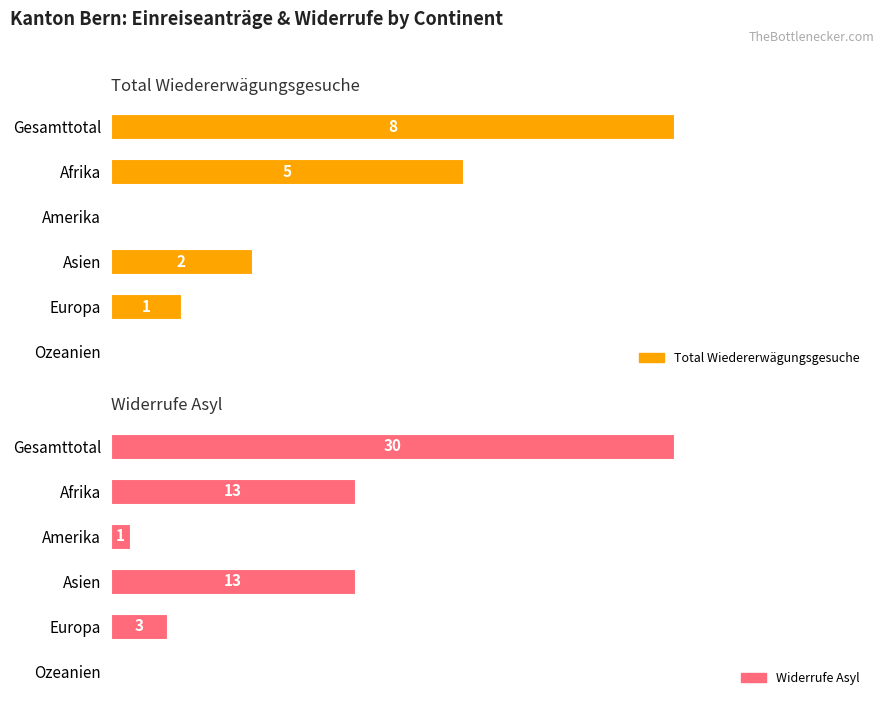

Reading right to left, extract all data points from this chart.

Total Wiedererwägungsgesuche: 0	1	2	0	5	8
Widerrufe Asyl: 0	3	13	1	13	30